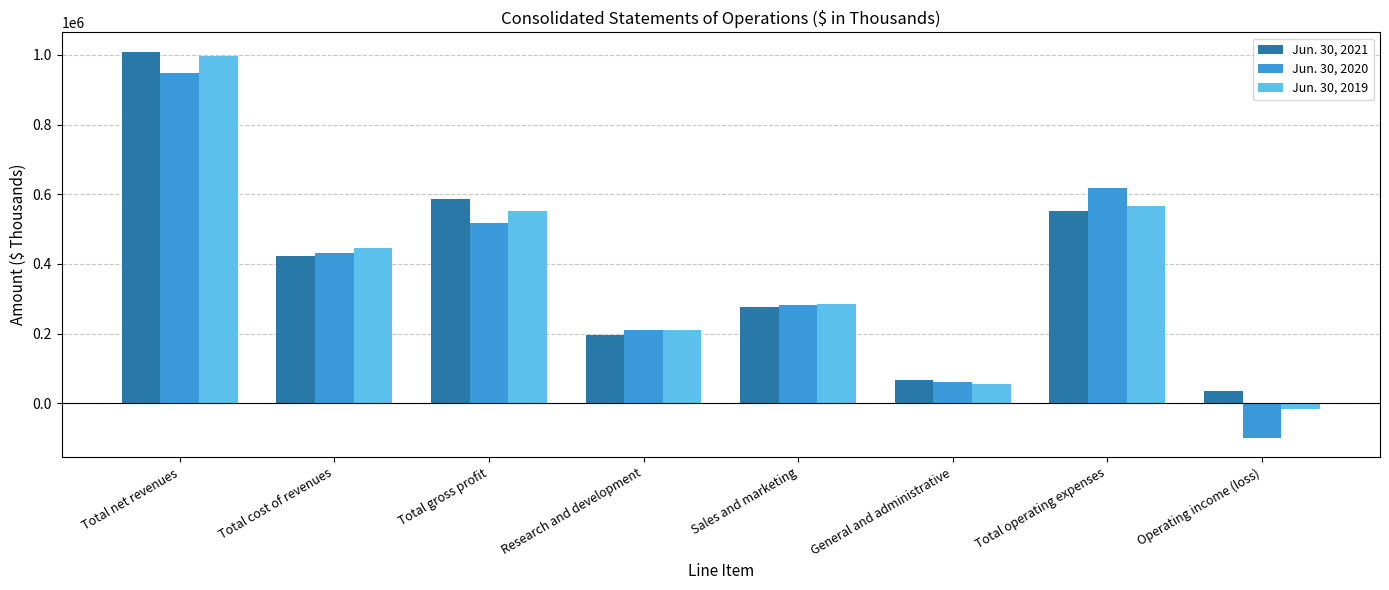

What is the lowest value of the Jun. 30, 2020 series?

-98899